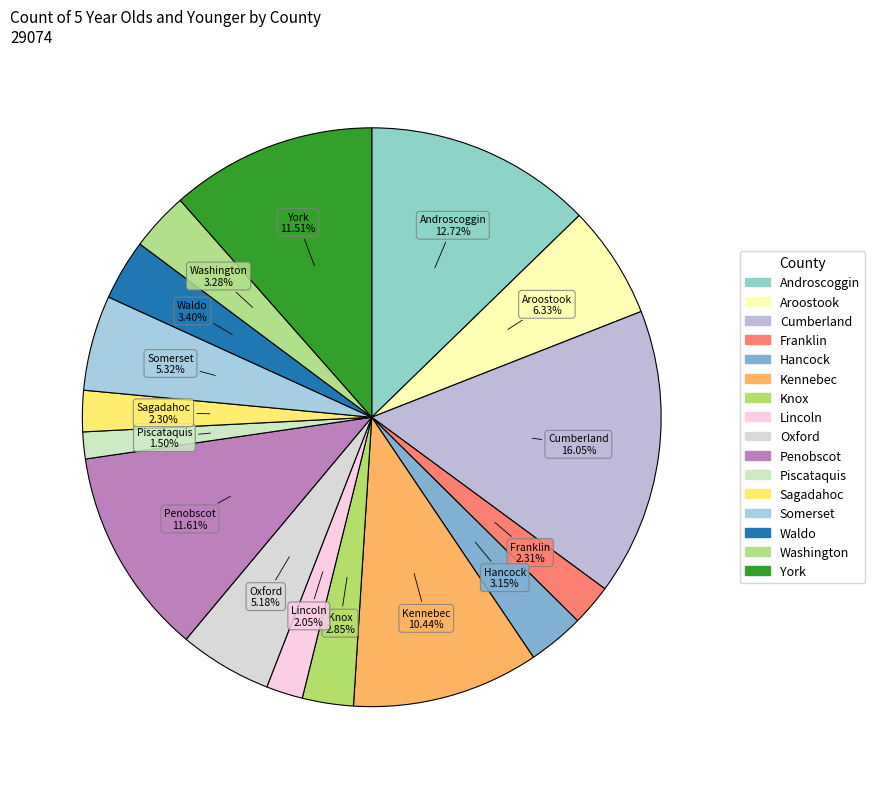

Which has a higher value, Knox or Penobscot?

Penobscot